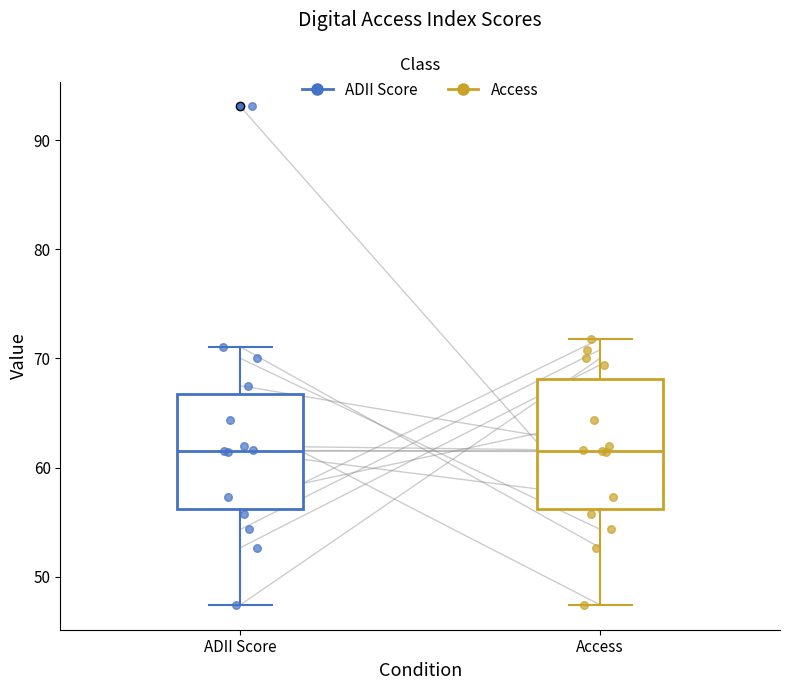

Which box is the tallest, from its lower edge to its upper edge?

Access